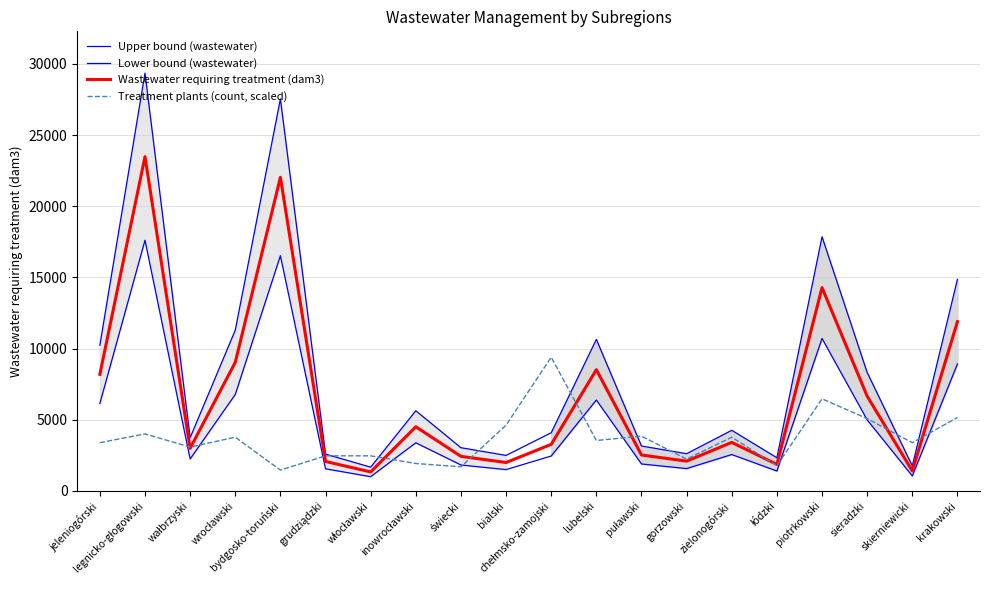

Does the chart display data point markers on the line(s)?

No